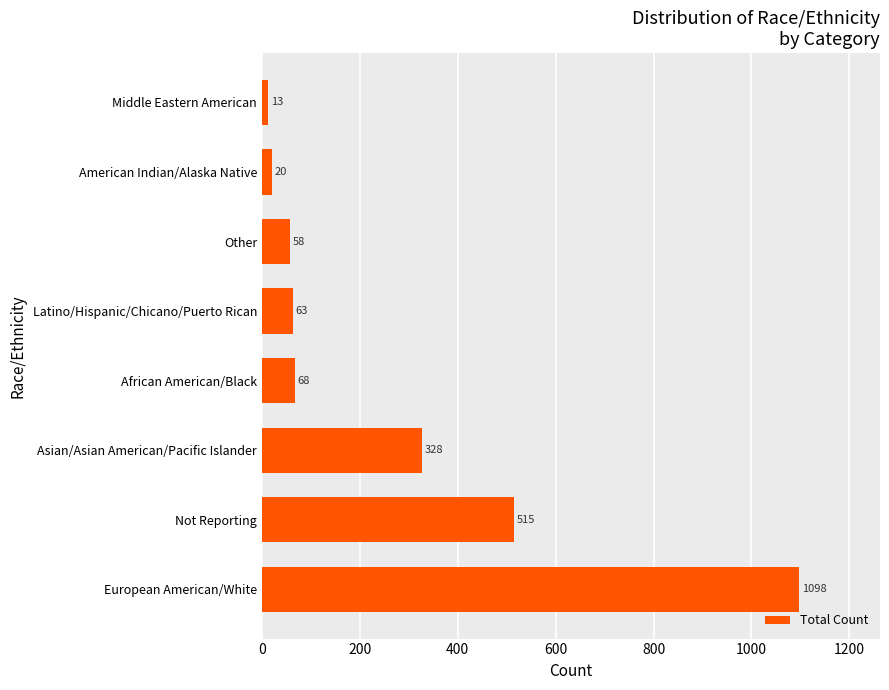

What is the difference between the maximum and minimum values?

1085